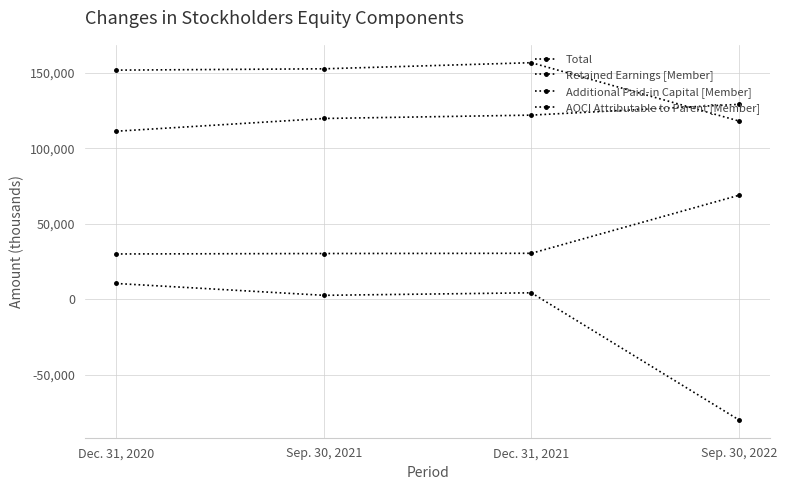

Rank the series by their average value, from highest to lowest.

Total, Retained Earnings [Member], Additional Paid-in Capital [Member], AOCI Attributable to Parent [Member]